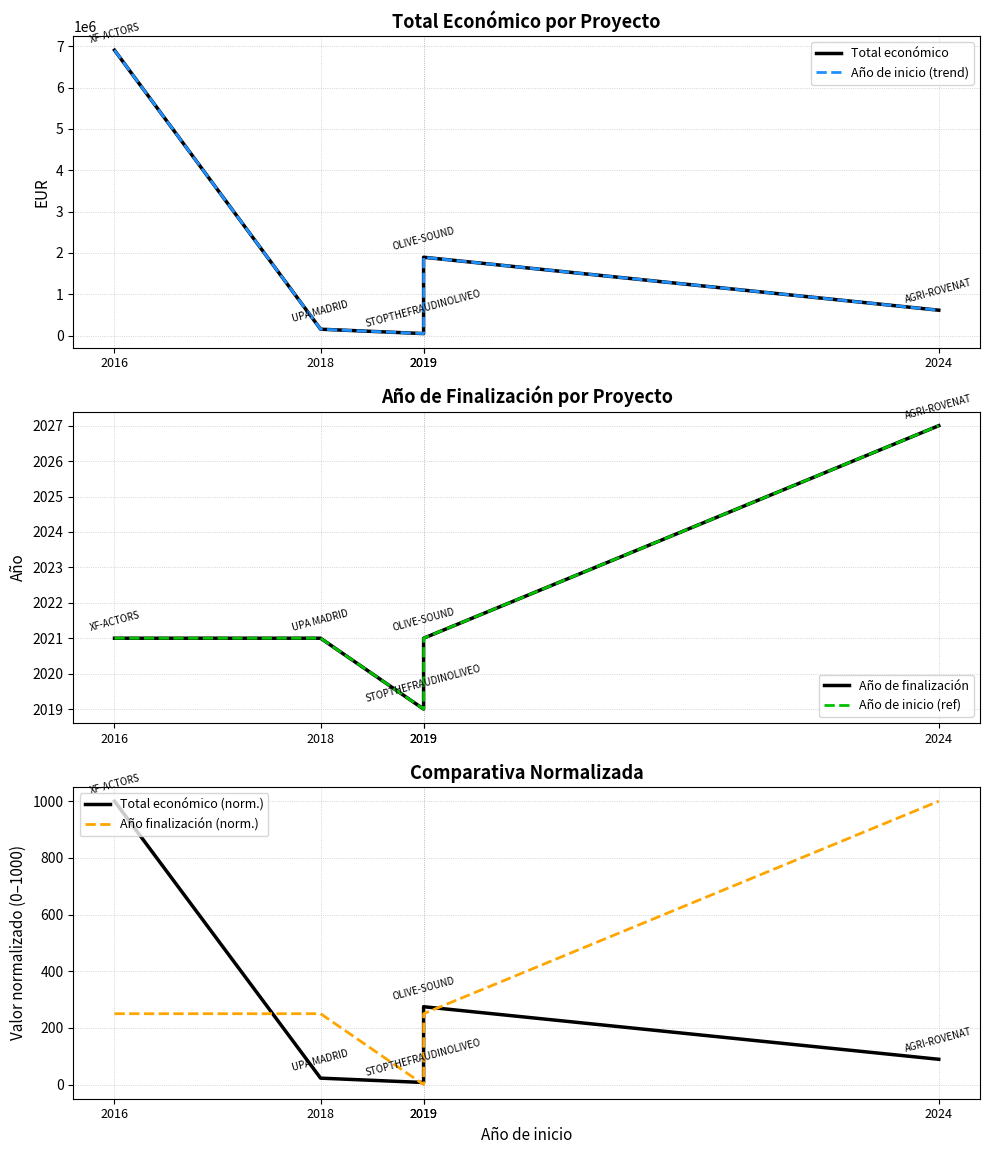

At which label is Año de finalización closest to 2023?

2016